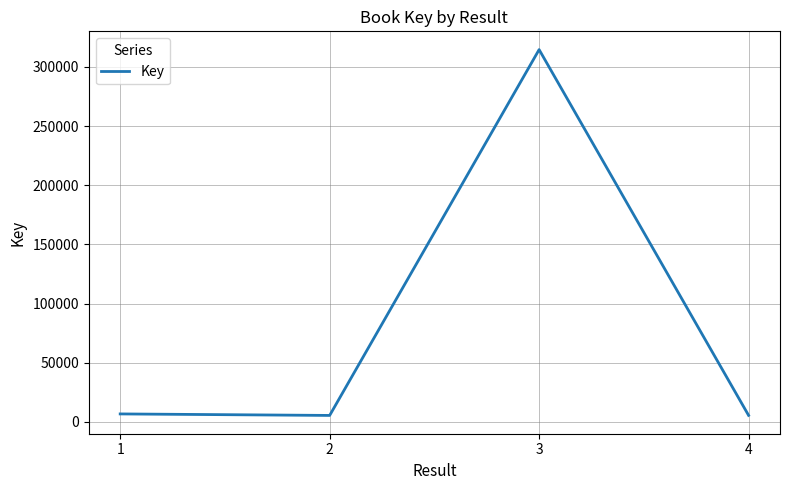

At which category does the data reach its first local peak?

3